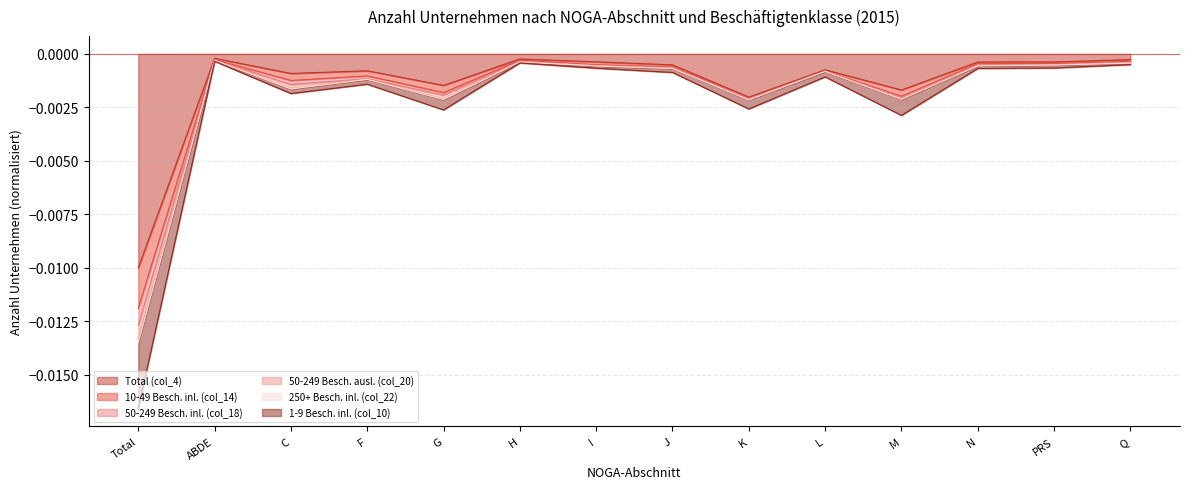

The value of 10-49 Besch. inl. (col_14) at Total is -0.0. True or false?

True